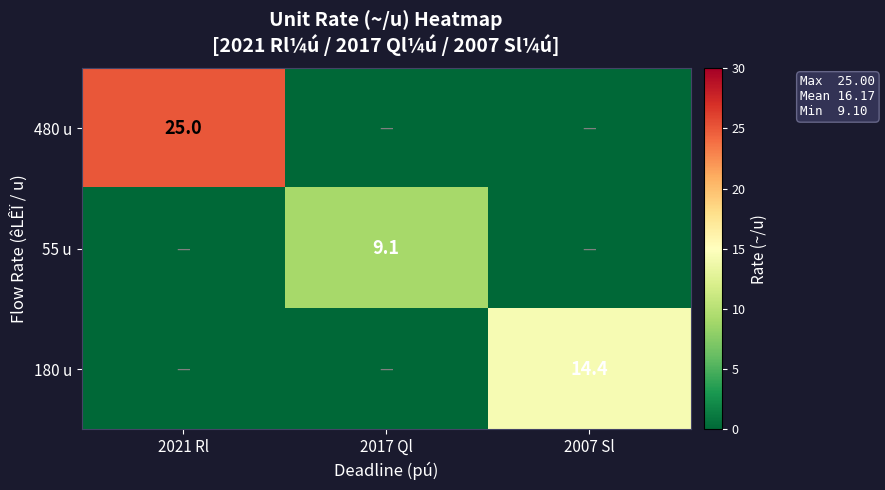

The 480 u series shows 12.2 at 2021 Rl. True or false?

False